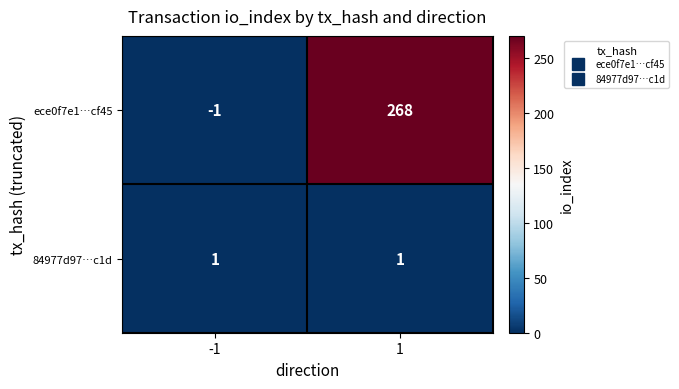

At how many categories does at least one series exceed 5?

1